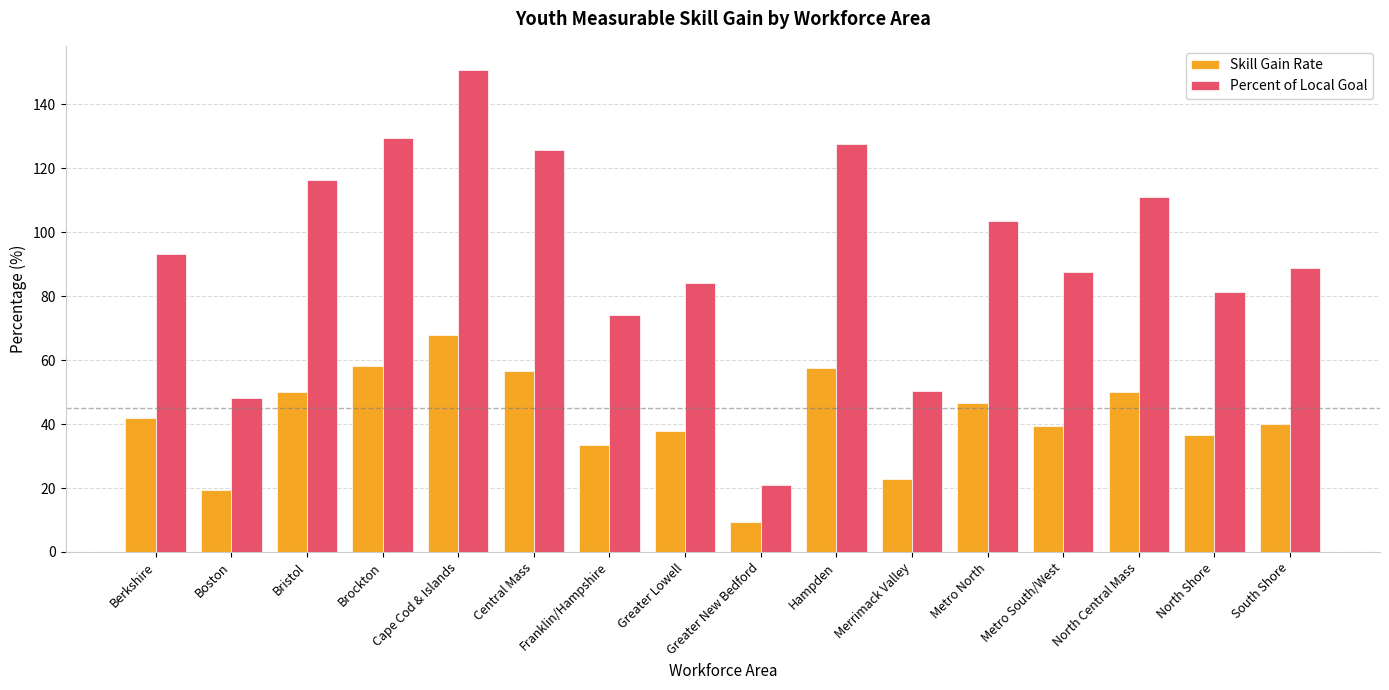

List the series in order of their peak value, highest first.

Percent of Local Goal, Skill Gain Rate